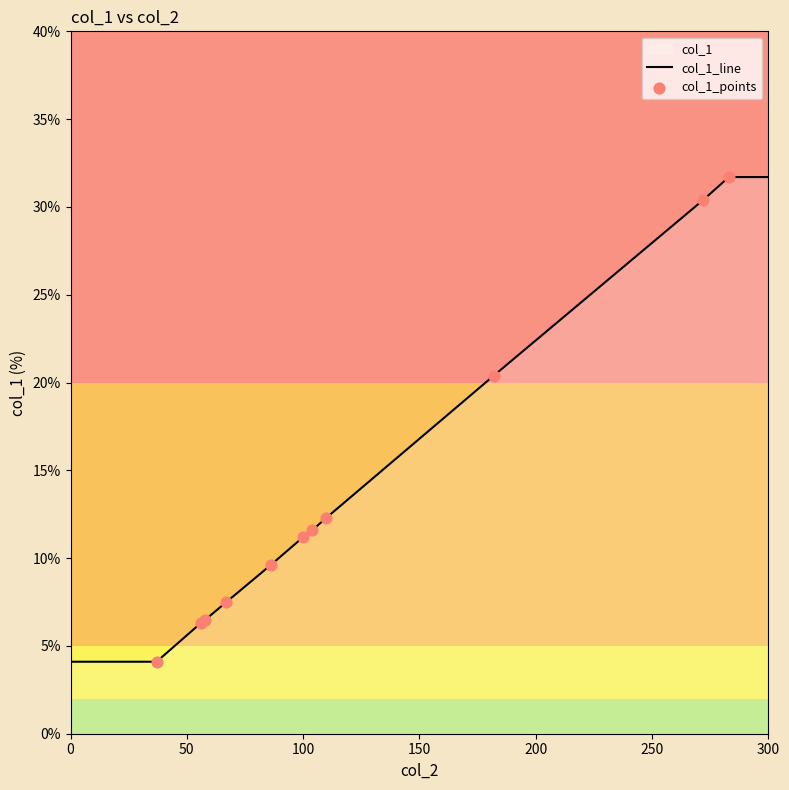

What is the change in value from 67 to 56?

-1.2